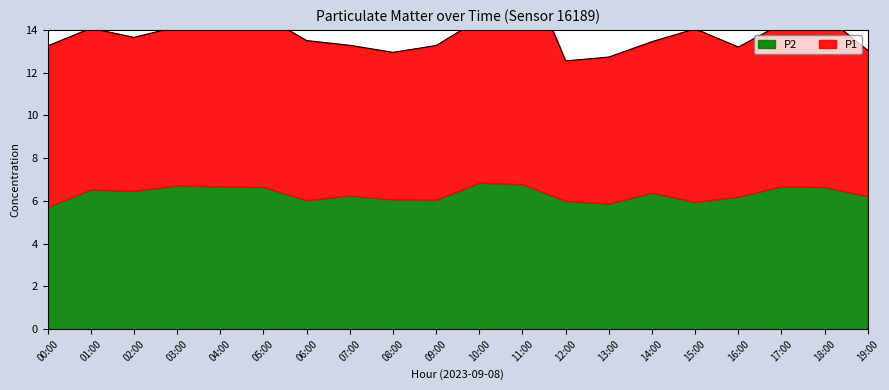

What are all the series names shown in the legend?

P1, P2